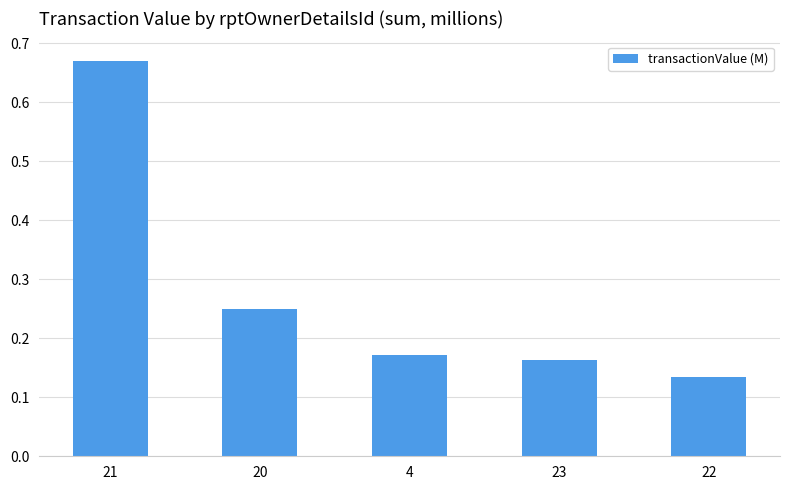

Between 20 and 21, which is larger?

21